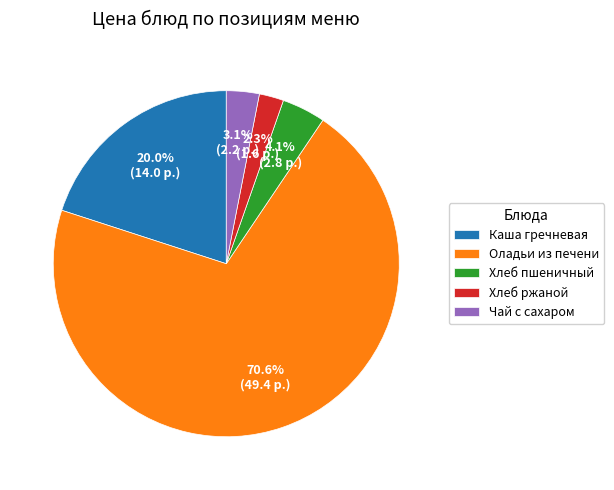

Does Оладьи из печени represent more than half of the total?

Yes